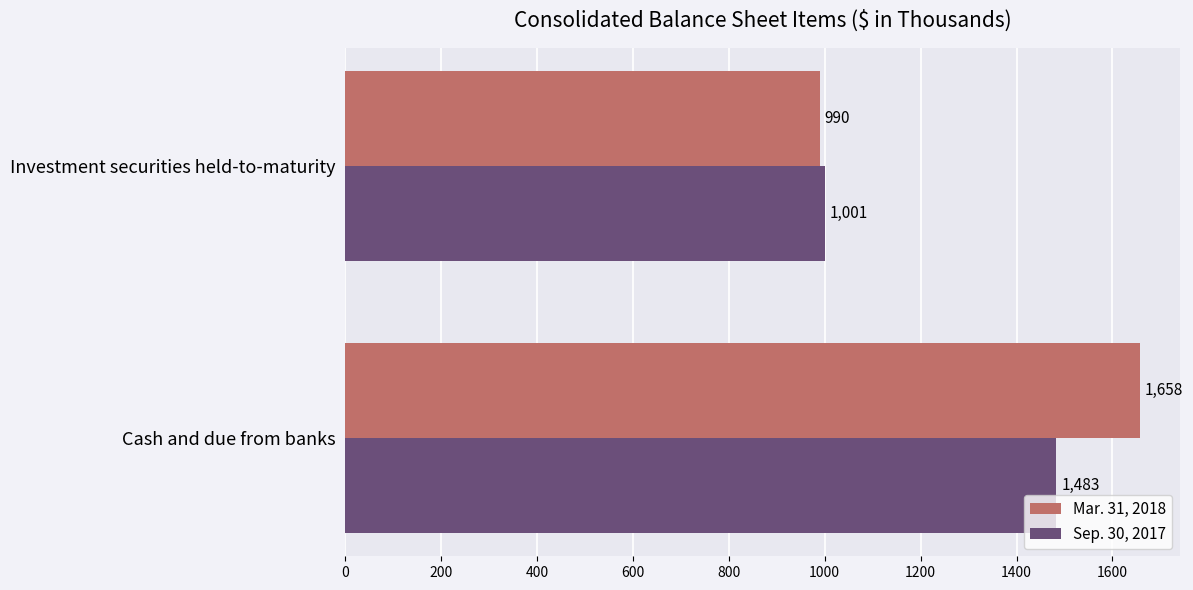

Is the value of Sep. 30, 2017 at Cash and due from banks greater than the value of Mar. 31, 2018 at Investment securities held-to-maturity?

Yes